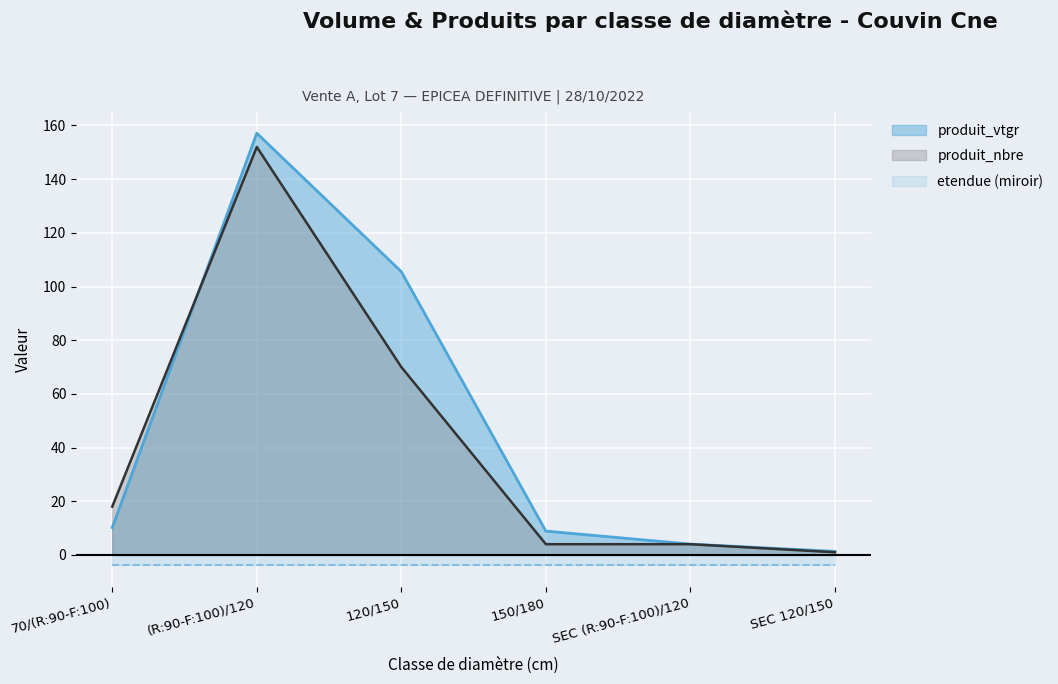

Is it true that produit_nbre equals 2.1 at 150/180?

False